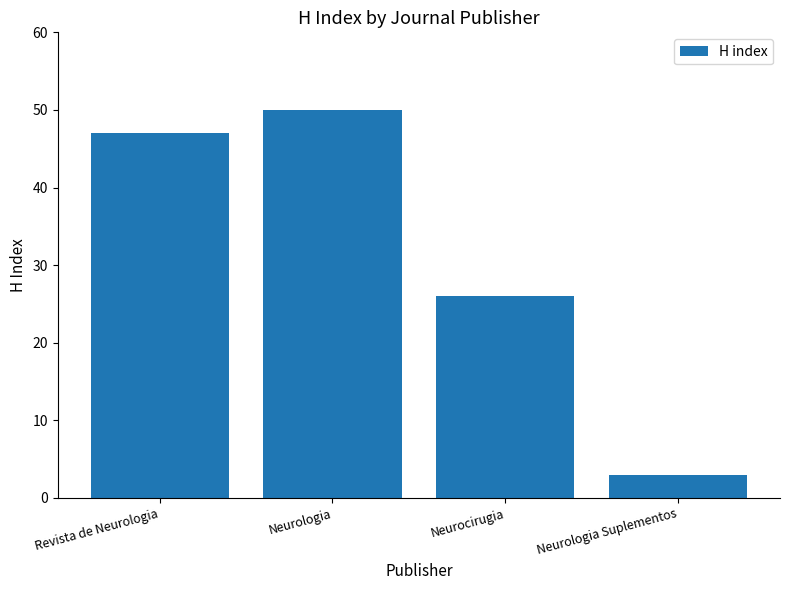

Count the number of categories in the chart.

4